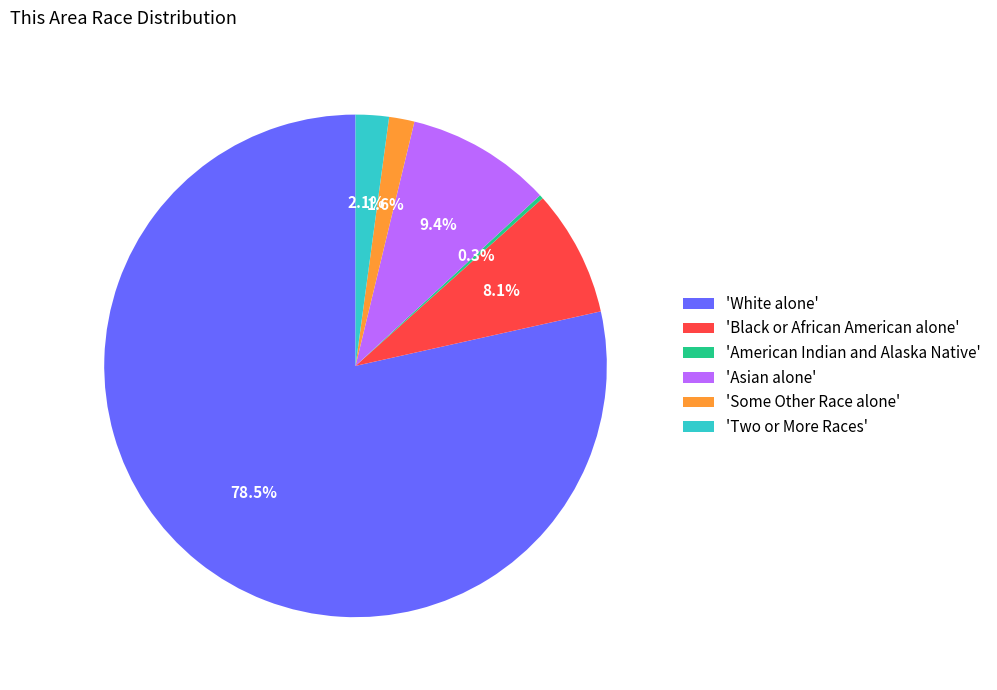

Which has a higher value, 'Some Other Race alone' or 'Black or African American alone'?

'Black or African American alone'